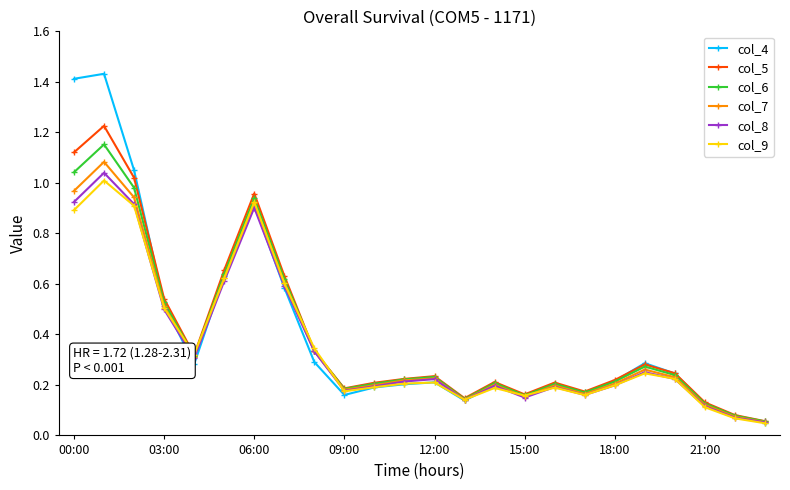

True or false: col_8 has more than 0 interior local peaks.

True